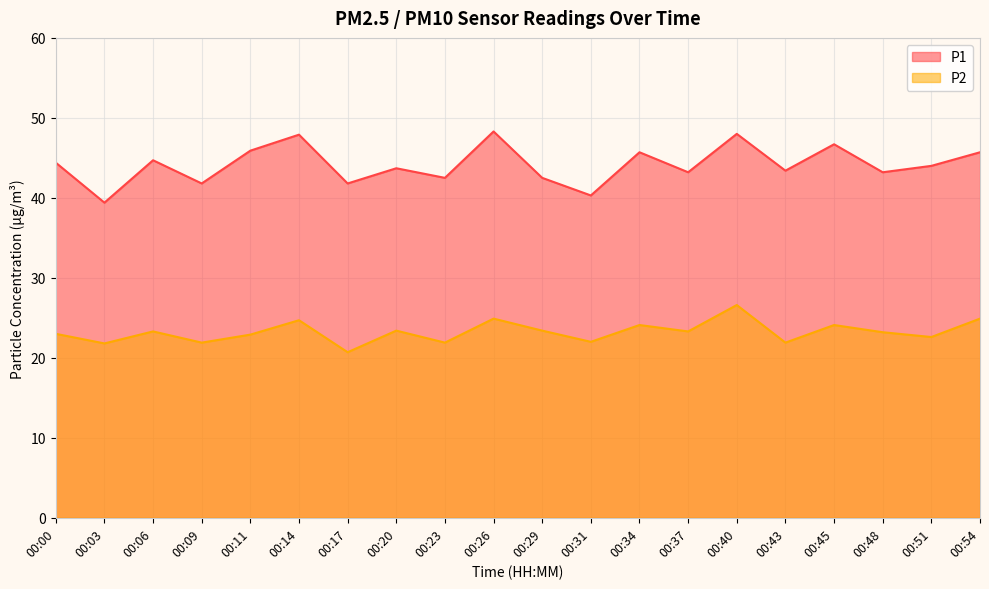

At how many categories does at least one series exceed 25?

20